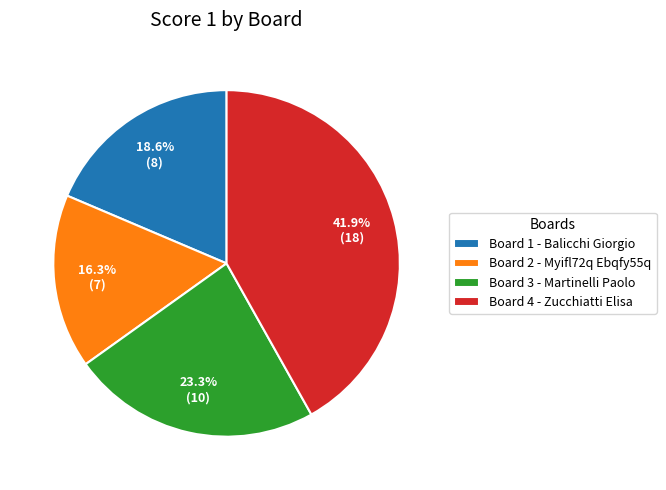

Rank the categories by value from highest to lowest.

Board 4 - Zucchiatti Elisa, Board 3 - Martinelli Paolo, Board 1 - Balicchi Giorgio, Board 2 - Myifl72q Ebqfy55q